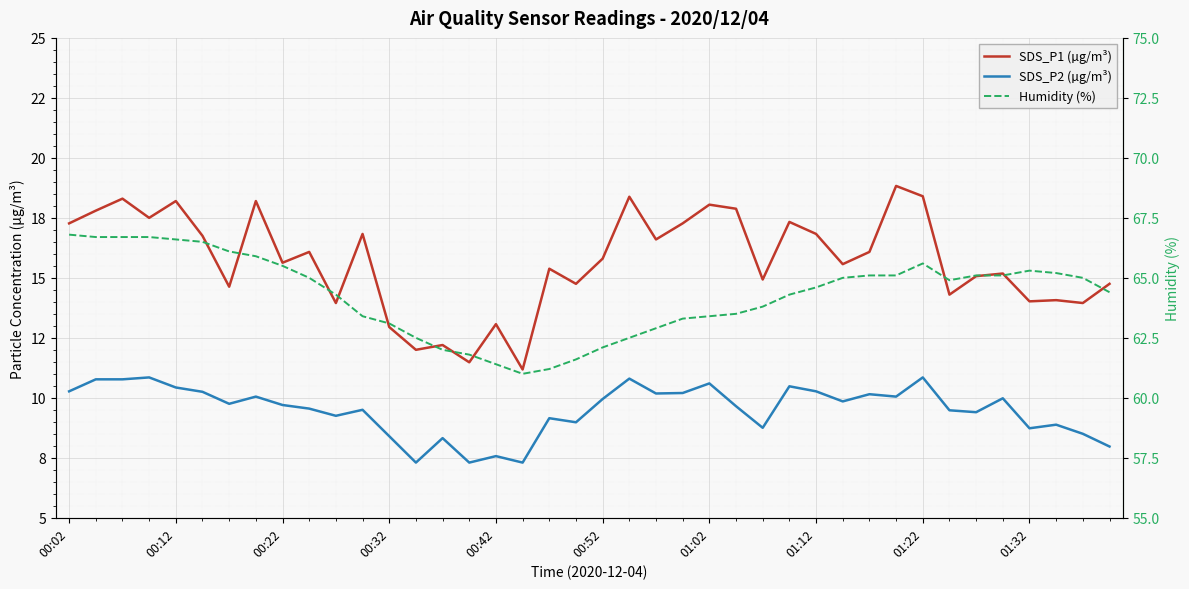

What is the maximum value shown in the chart?

66.8